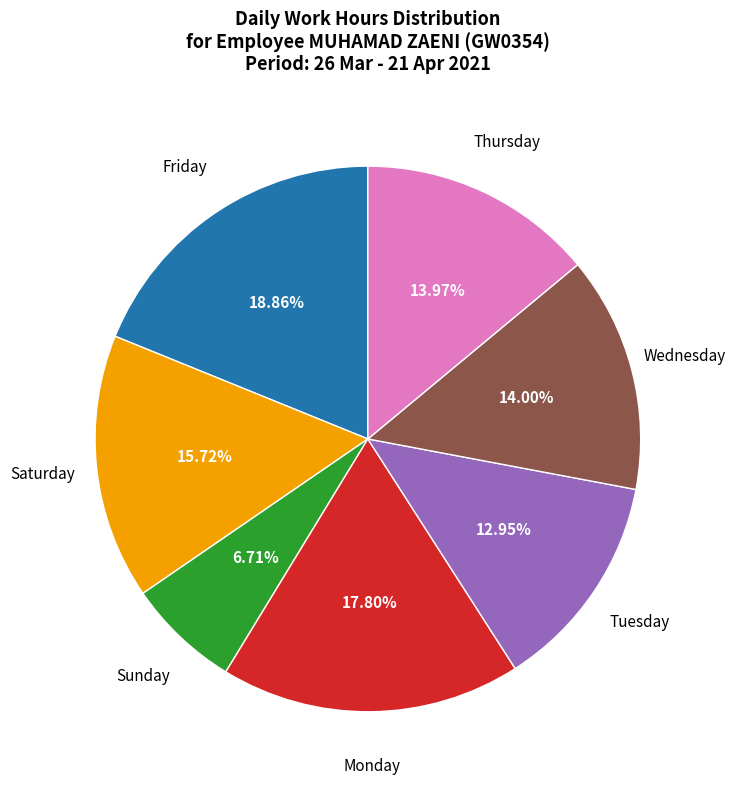

Is there a majority slice in this chart?

No